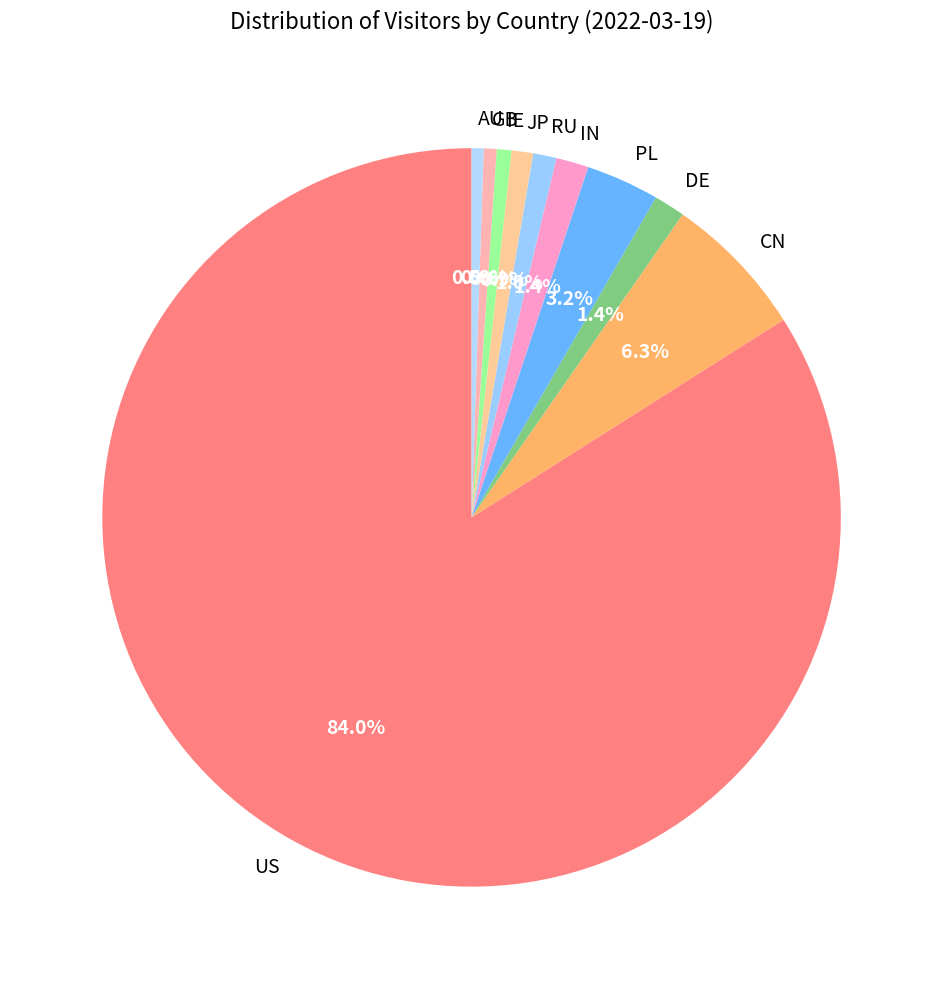

True or false: JP accounts for 1% of the total.

True